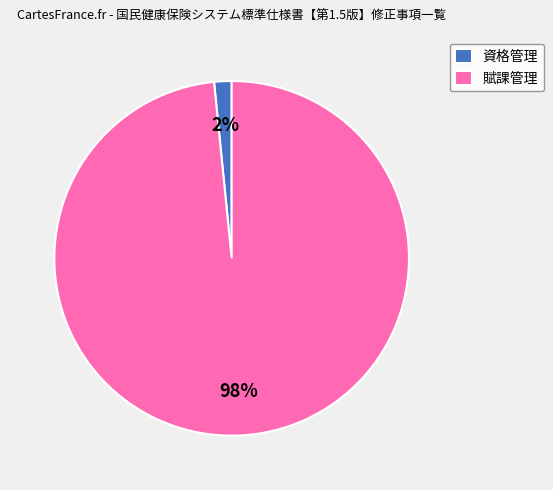

The 賦課管理 slice represents 98% of the pie. True or false?

True